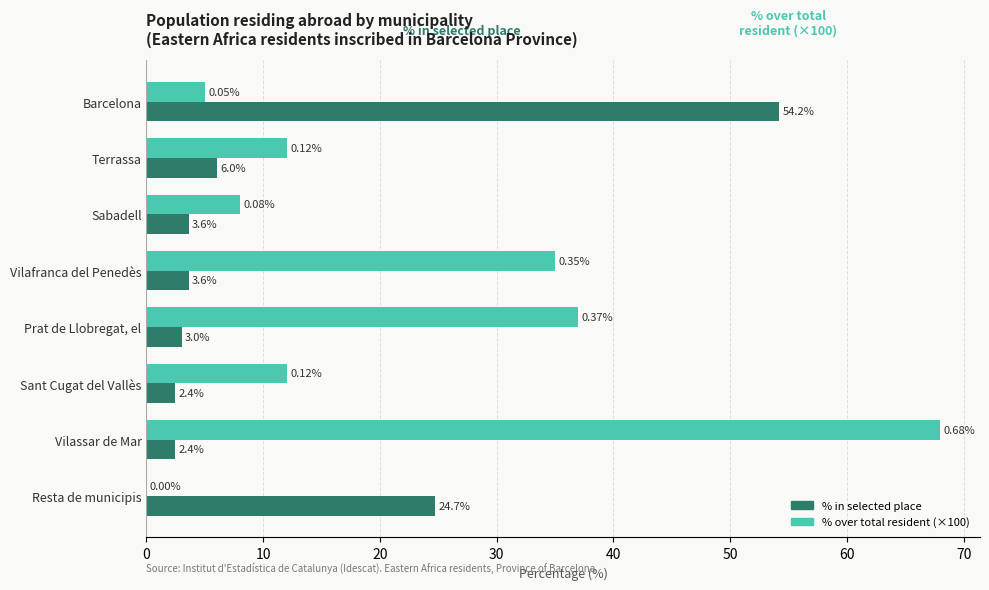

Where is % in selected place nearest to the value 28?

Resta de municipis